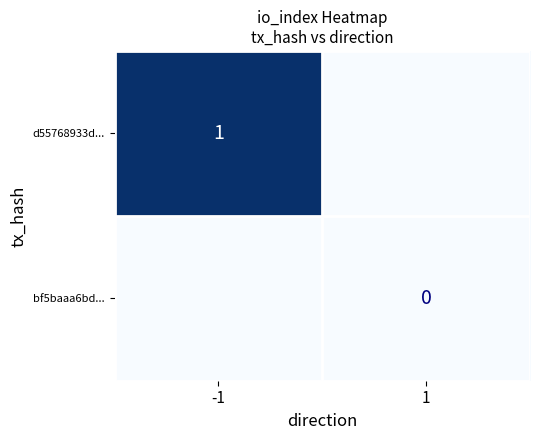

The d55768933d... series shows 1 at -1. True or false?

True